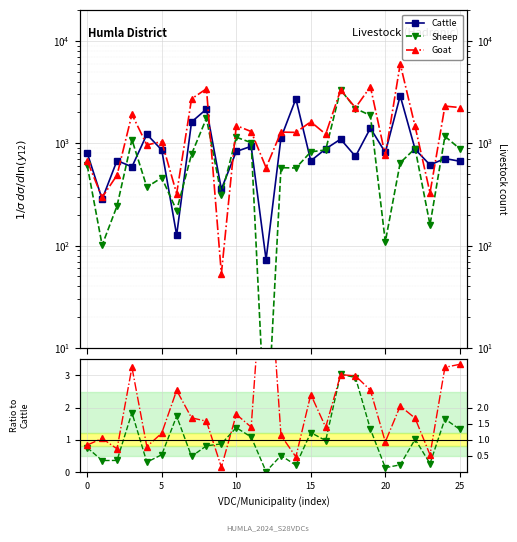

True or false: Sheep/Cattle and Sheep cross at least once.

False